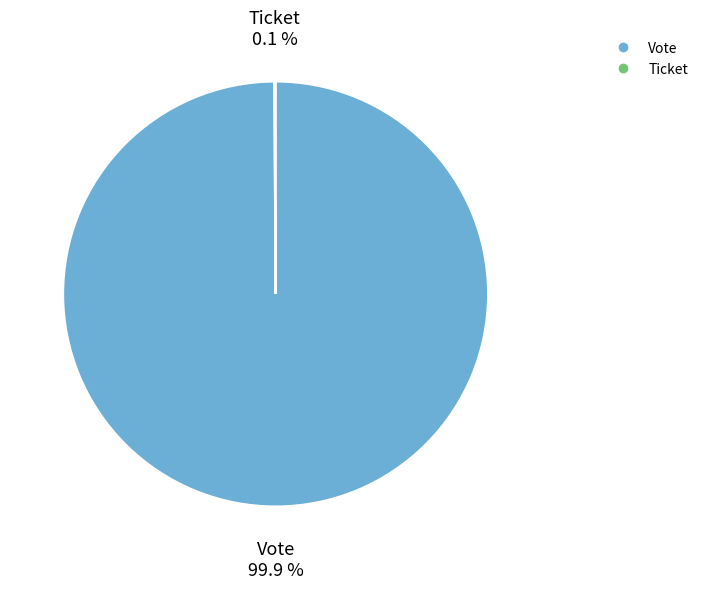

Is Vote the majority of the pie?

Yes